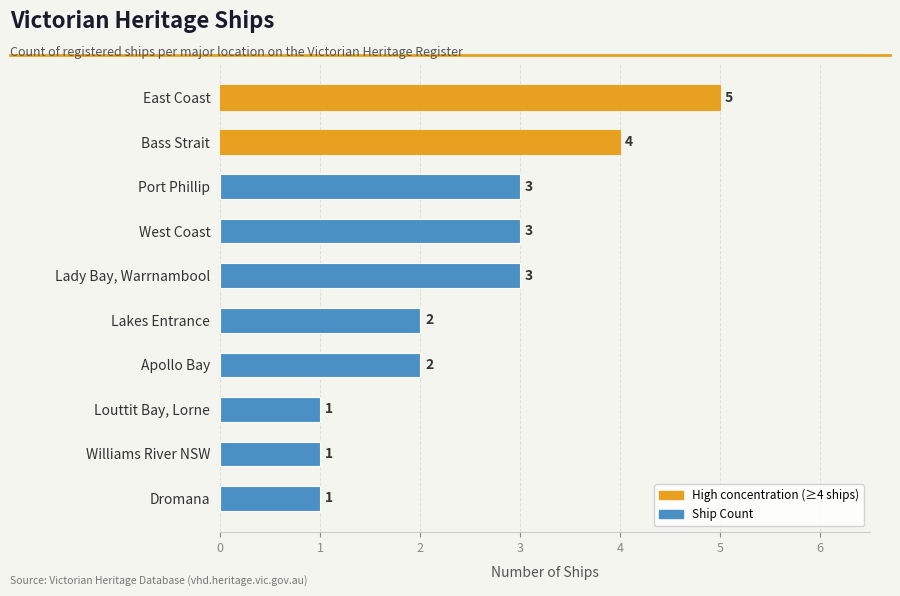

What is the difference between the second highest and second lowest values?

3